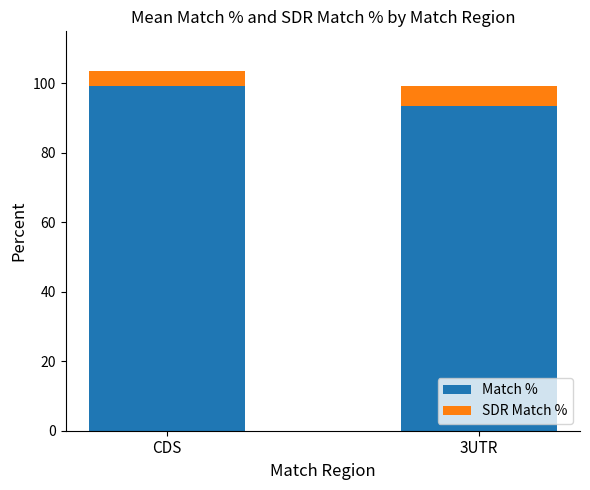

Does the chart contain stacked bars?

Yes